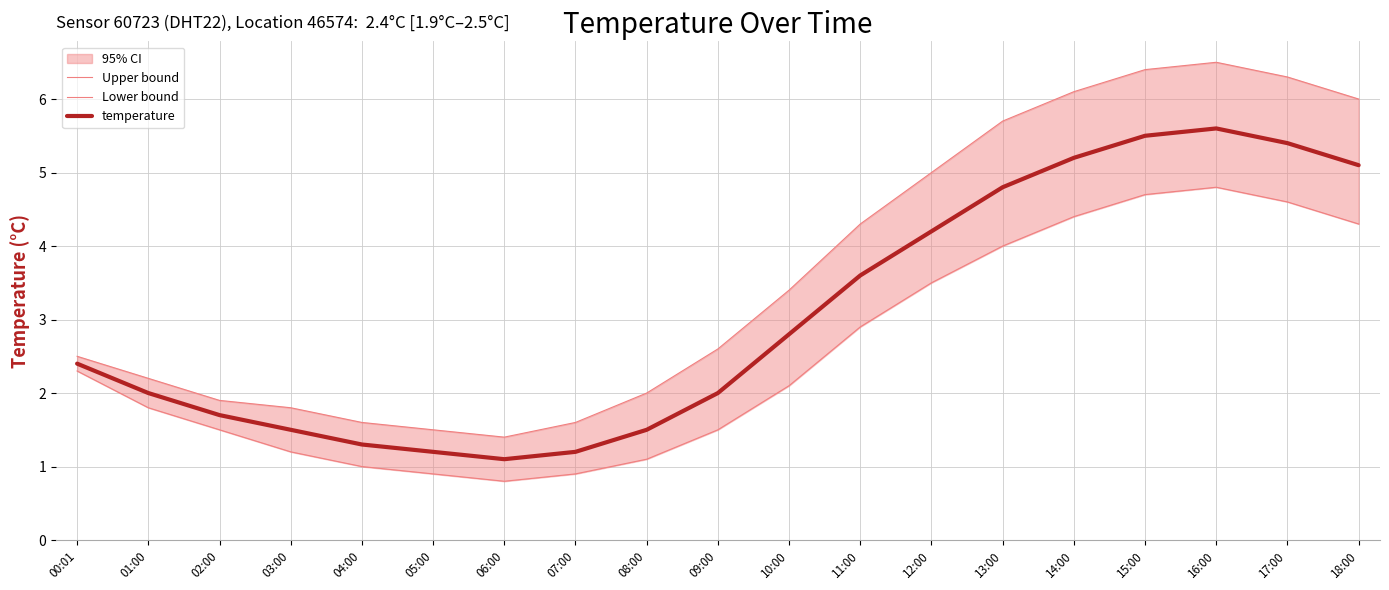

True or false: Upper bound has more than 1 interior local peaks.

False